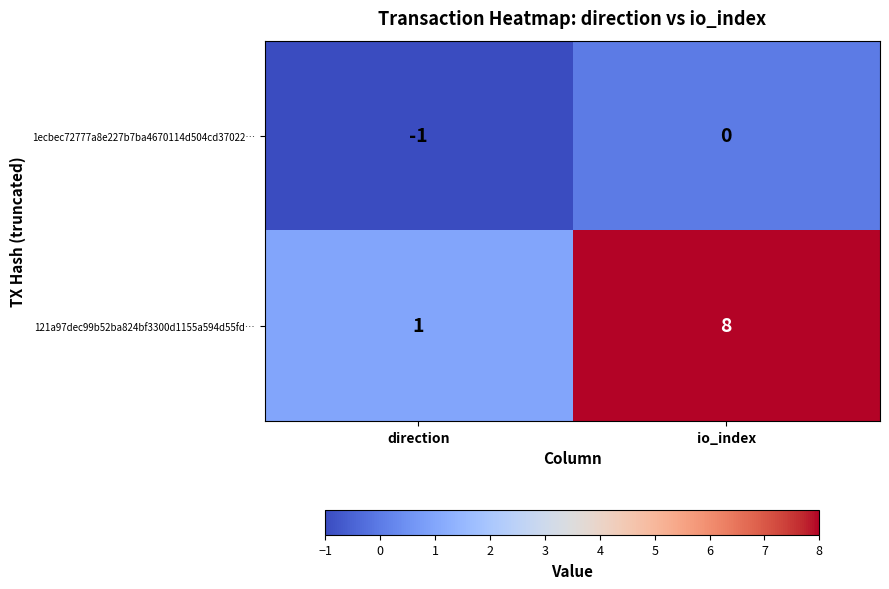

Reading left to right, transcribe all the data shown in this chart.

1ecbec72777a8e227b7ba4670114d504cd37022…: -1	0
121a97dec99b52ba824bf3300d1155a594d55fd…: 1	8